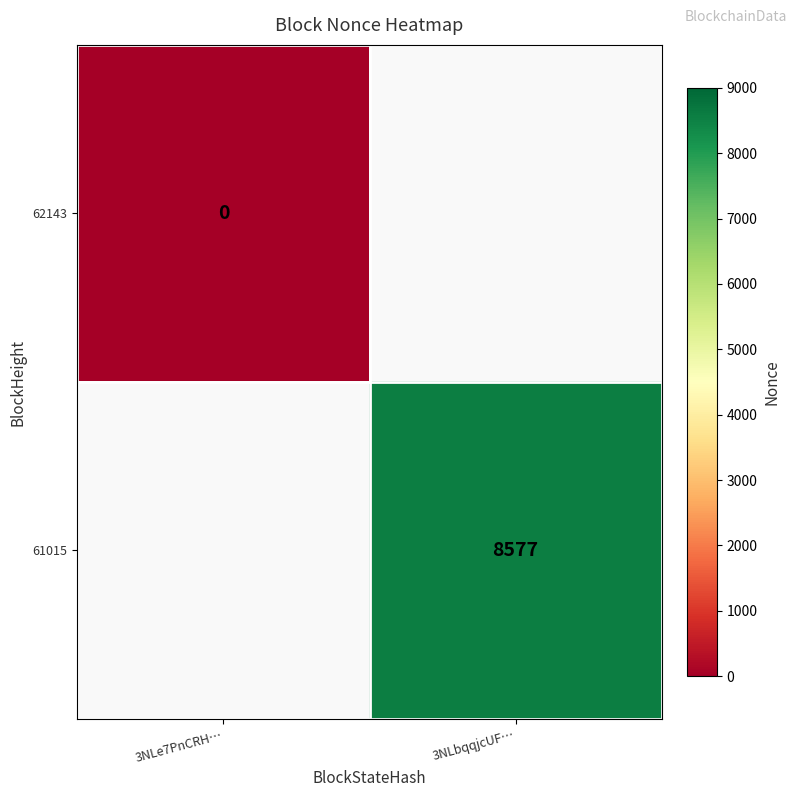

True or false: 61015 has a value of 4053 at 3NLbqqjcUF….

False